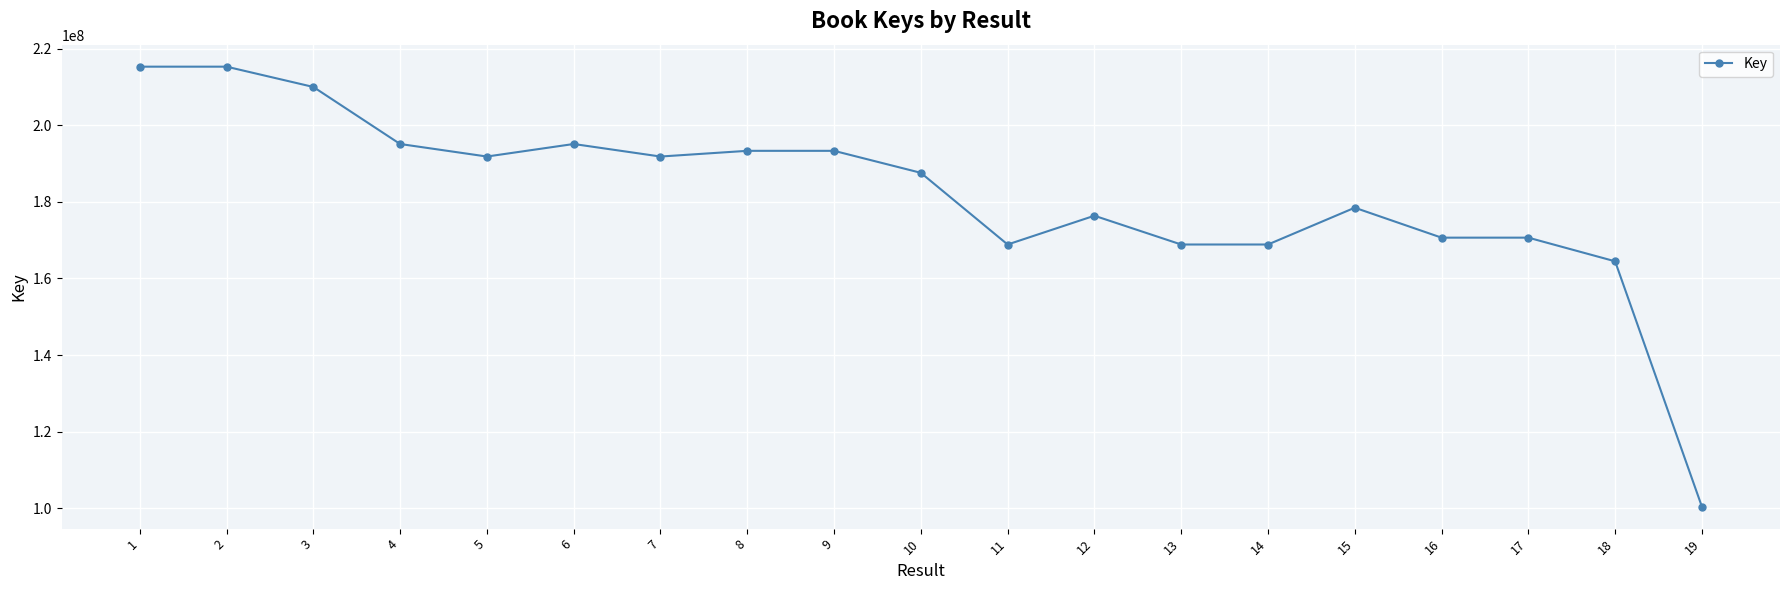

Which category has the lowest value across all series?

19